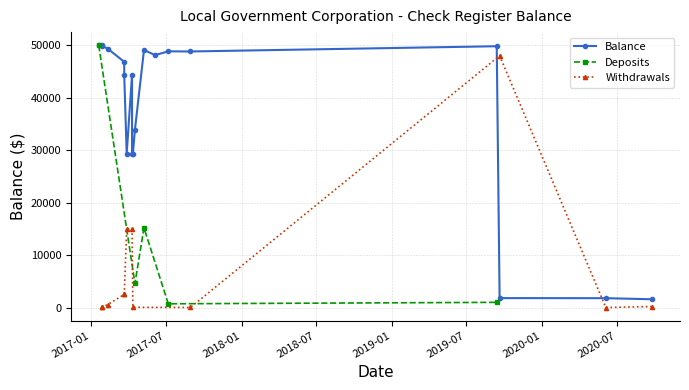

Rank the categories by value from lowest to highest.

2020-09-25, 2020-06-04, 2019-09-20, 2017-04-12, 2017-03-28, 2017-04-10, 2017-04-17, 2017-03-22, 2017-04-10, 2017-03-22, 2017-06-05, 2017-08-30, 2017-07-07, 2017-05-09, 2017-02-10, 2019-09-13, 2017-01-26, 2017-01-26, 2017-01-19